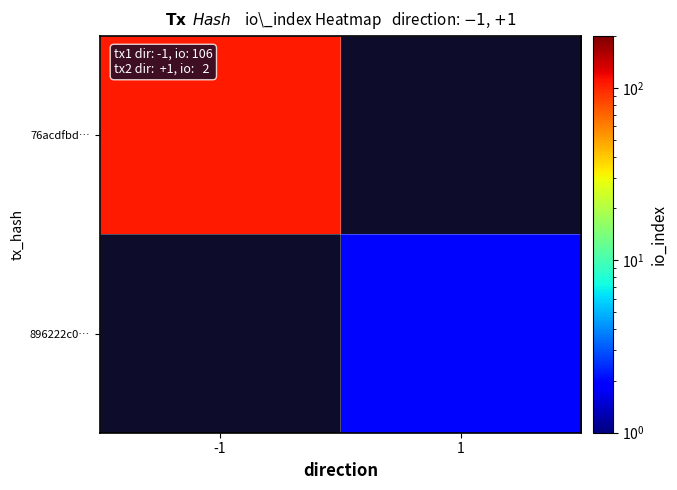

How many distinct data groups are displayed?

2